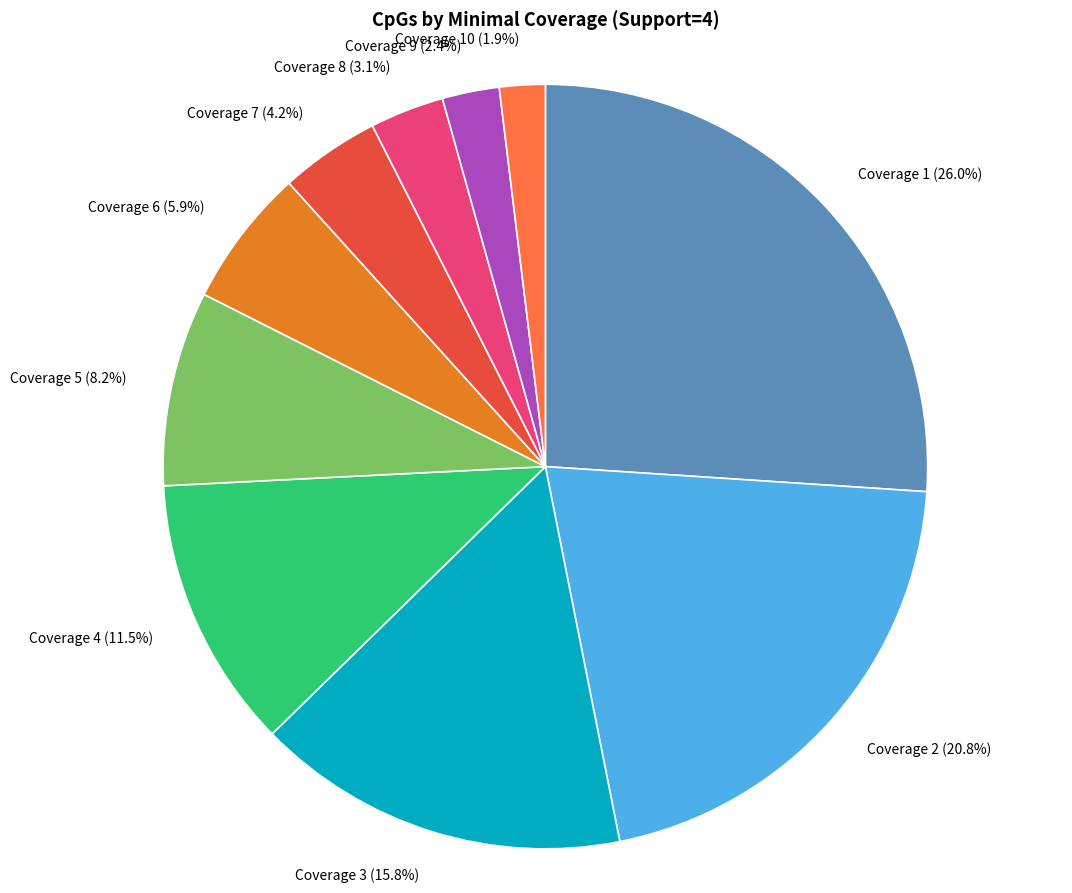

Which has a higher value, Coverage 10 (1.9%) or Coverage 1 (26.0%)?

Coverage 1 (26.0%)